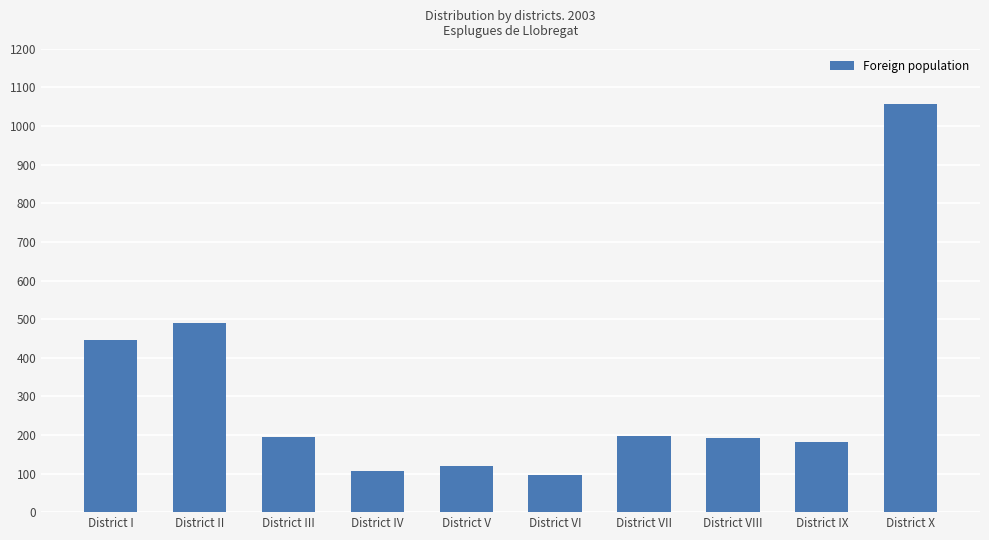

What is the sum of all values?

3082